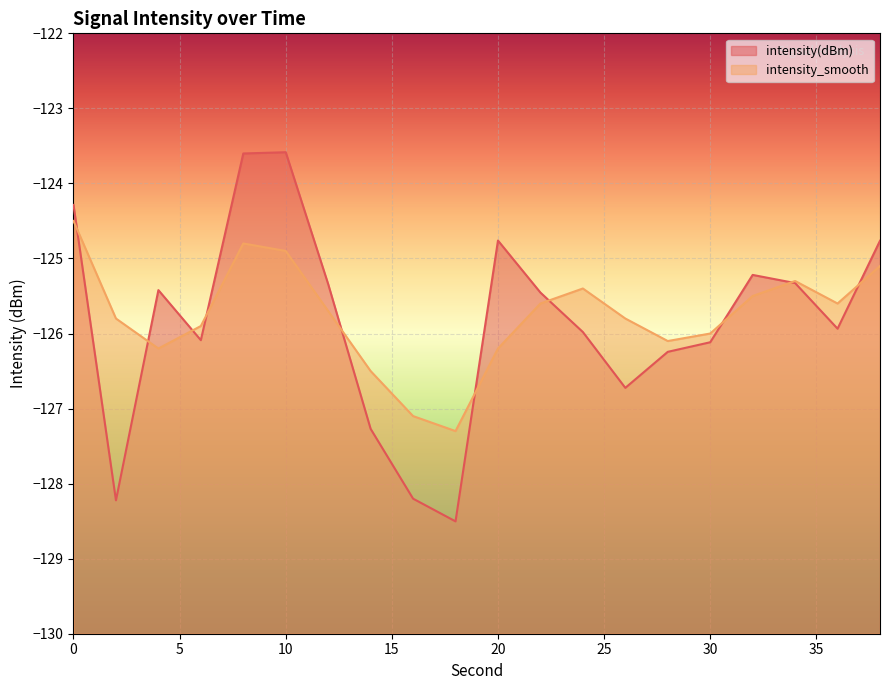

Reading right to left, transcribe all the data shown in this chart.

intensity(dBm): -124.8	-125.9	-125.3	-125.2	-126.1	-126.2	-126.7	-126.0	-125.5	-124.8	-128.5	-128.2	-127.3	-125.3	-123.6	-123.6	-126.1	-125.4	-128.2	-124.3
intensity_smooth: -125.1	-125.6	-125.3	-125.5	-126.0	-126.1	-125.8	-125.4	-125.6	-126.2	-127.3	-127.1	-126.5	-125.7	-124.9	-124.8	-125.9	-126.2	-125.8	-124.5